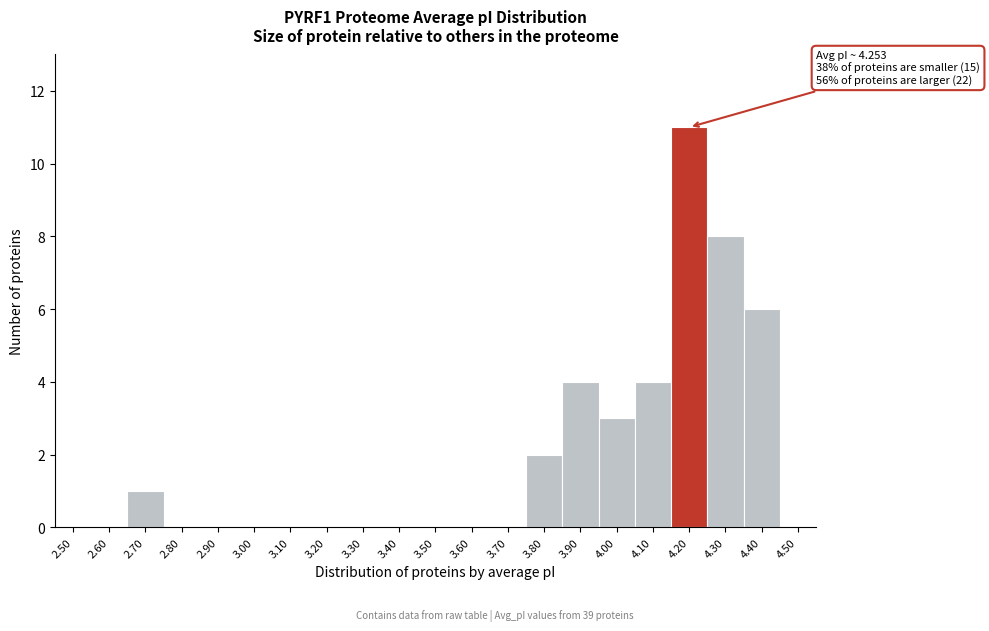

Reading left to right, what are all the values shown in this chart?

2.50=0	2.60=0	2.70=1	2.80=0	2.90=0	3.00=0	3.10=0	3.20=0	3.30=0	3.40=0	3.50=0	3.60=0	3.70=0	3.80=2	3.90=4	4.00=3	4.10=4	4.20=11	4.30=8	4.40=6	4.50=0